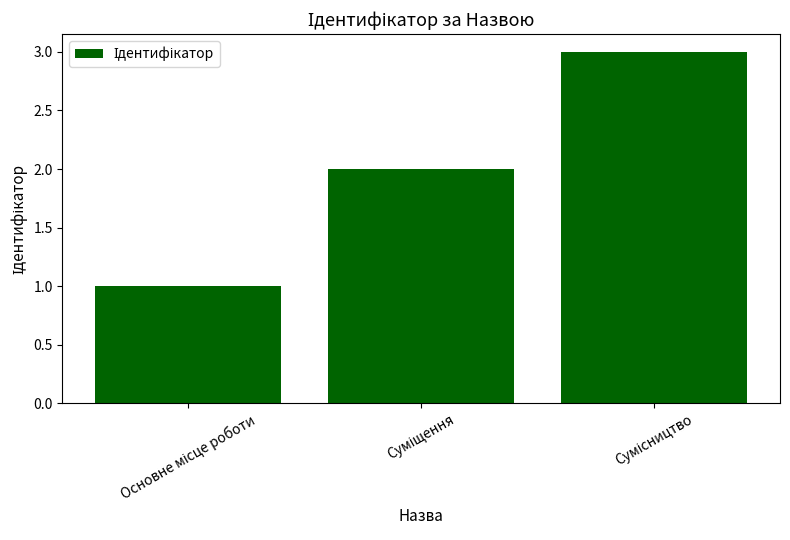

Reading left to right, transcribe all the data shown in this chart.

1	2	3